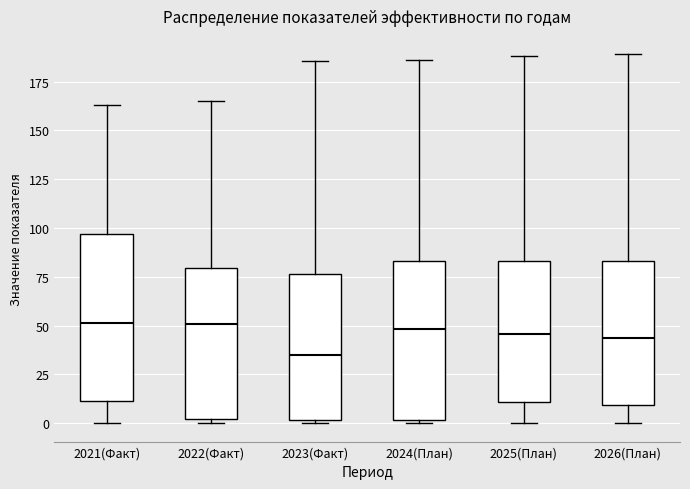

Reading left to right, transcribe this box plot: for each box, give where its median line is, the range the box spans, and where its two whiskers end, as read against the y-axis. The values are not printed on the chart, so give them approximately, as read against the axis.

2021(Факт): median 50, box 10 to 95, whiskers 0 to 165
2022(Факт): median 50, box 0 to 80, whiskers 0 (just below the box's lower edge) to 165
2023(Факт): median 35, box 0 to 75, whiskers 0 (just below the box's lower edge) to 185
2024(План): median 50, box 0 to 85, whiskers 0 (just below the box's lower edge) to 185
2025(План): median 45, box 10 to 85, whiskers 0 to 190
2026(План): median 45, box 10 to 85, whiskers 0 to 190